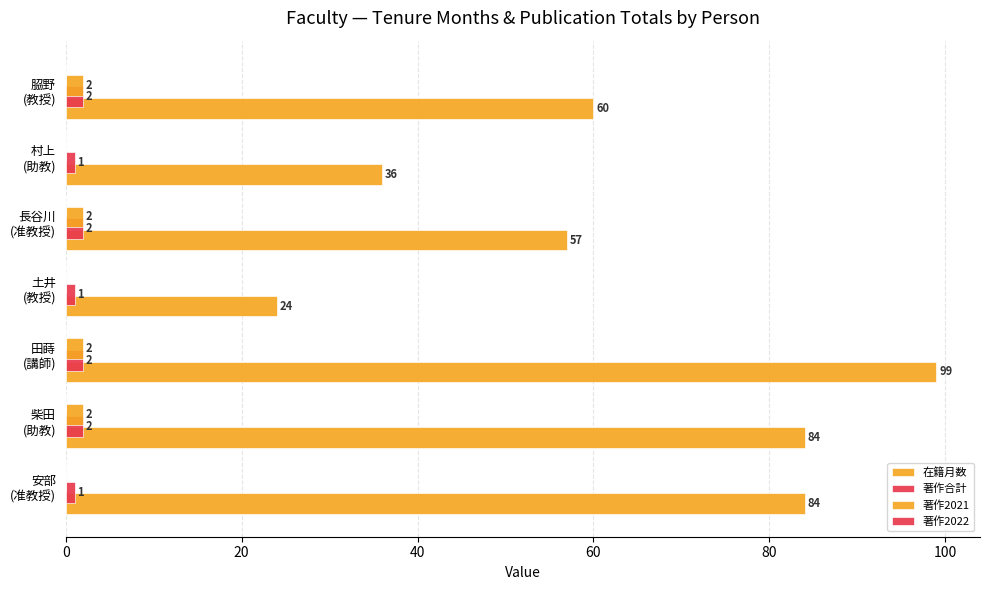

What is the difference between the maximum and minimum values in the 著作2021 series?

2.0